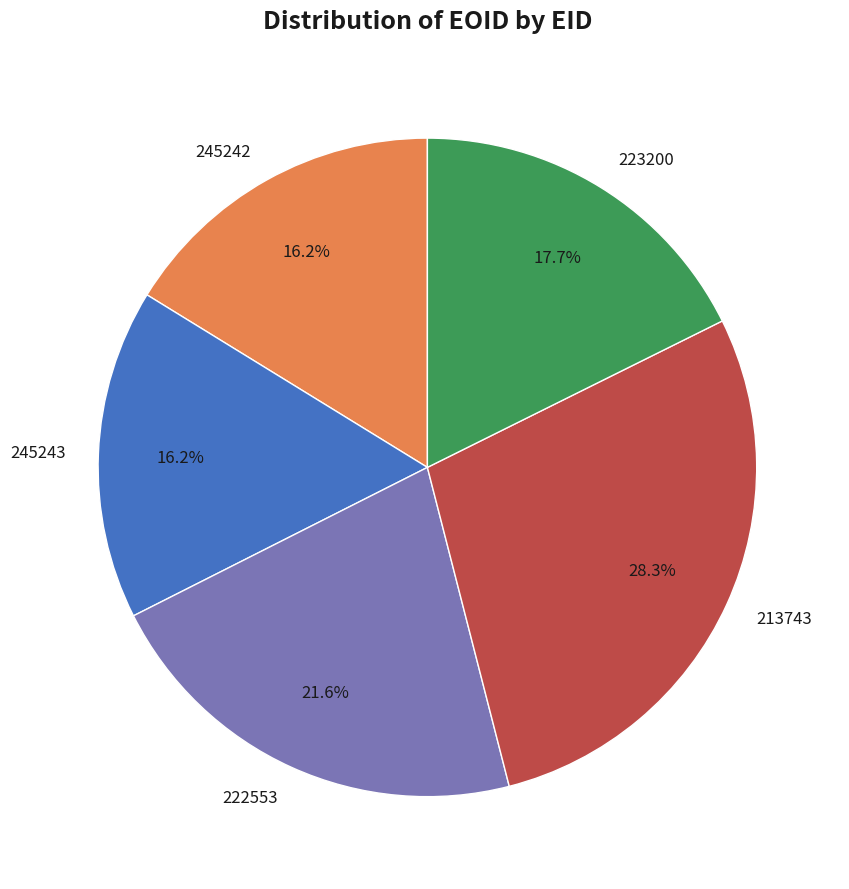

What is the ratio of the value at 245242 to the value at 213743?

0.6